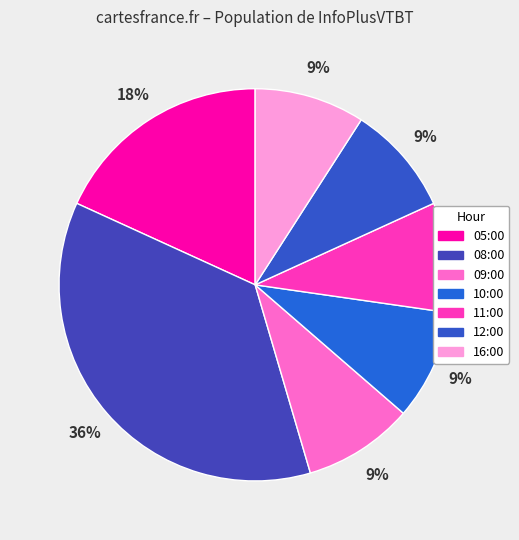

To the nearest percent, what is the combined percentage of 12:00 and 09:00?

18%